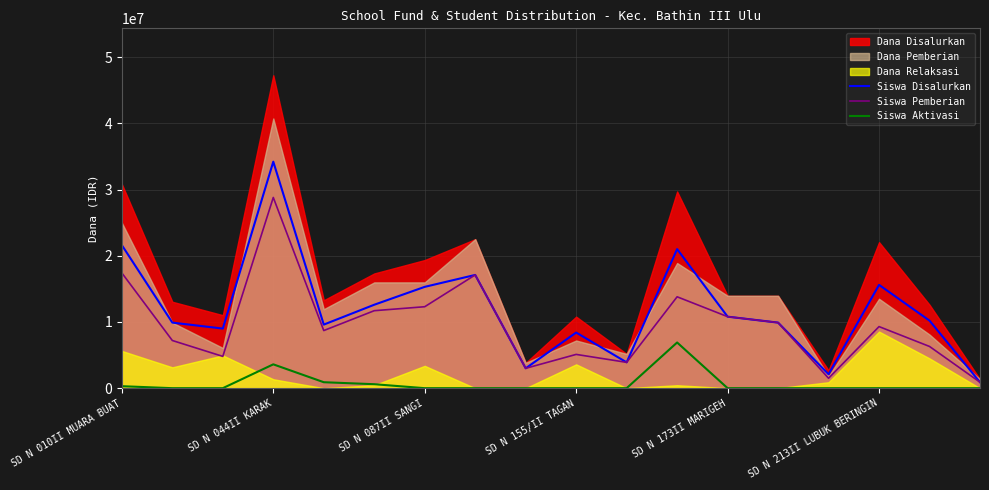

Count the number of categories in the chart.

18